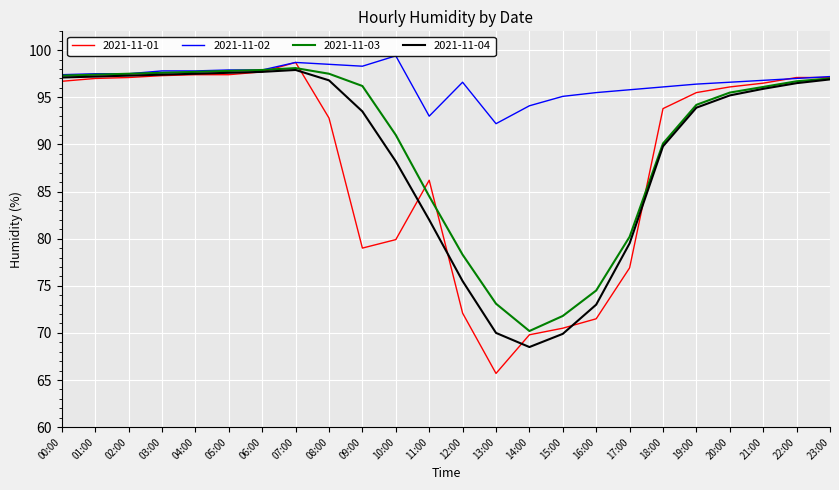

True or false: 2021-11-01 has a value of 123.1 at 16:00.

False